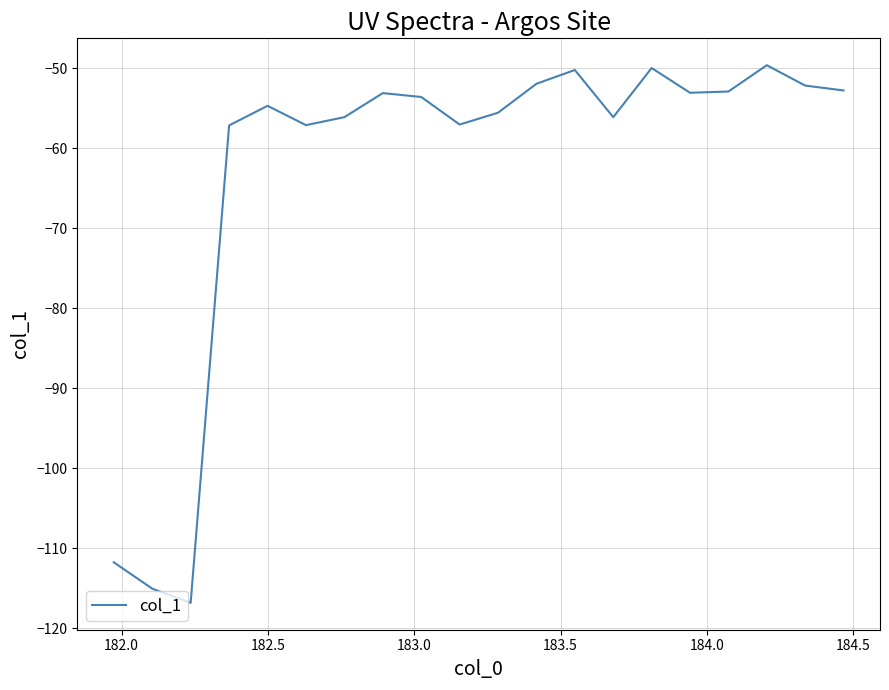

What is the maximum value shown in the chart?

-49.6